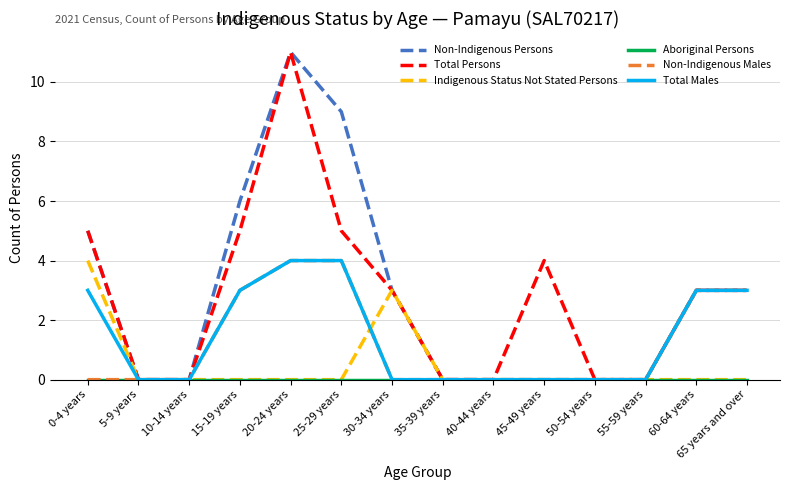

What is the total value across all series at 65 years and over?

12